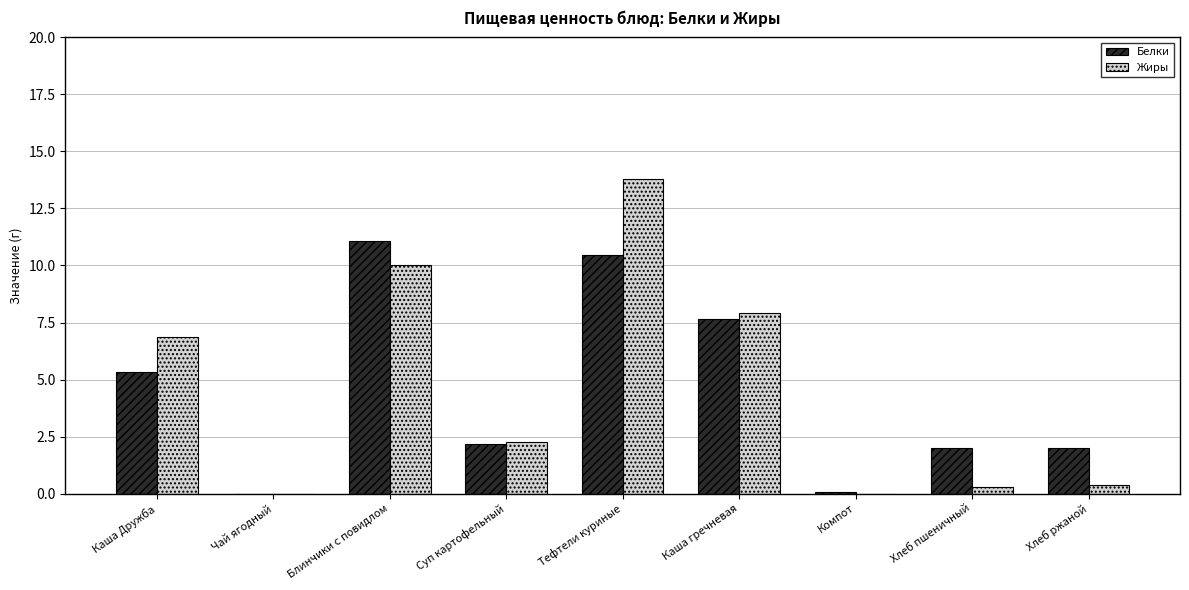

The value of Белки at Чай ягодный is 4.3. True or false?

False